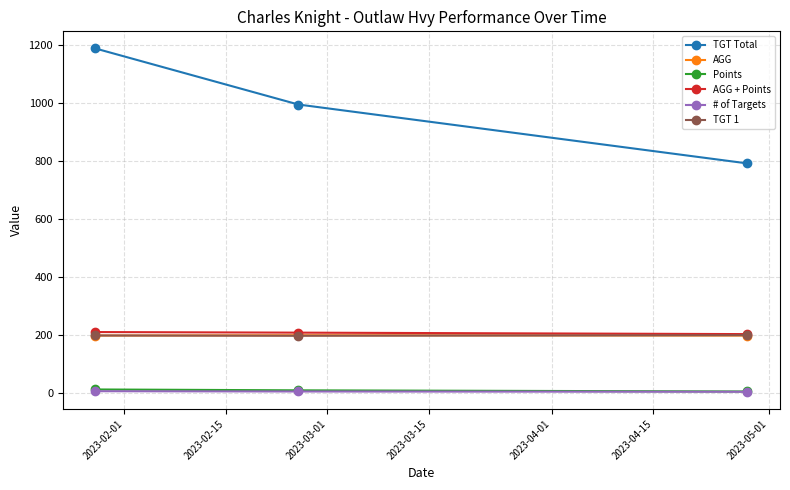

What is the maximum value shown in the chart?

1187.0